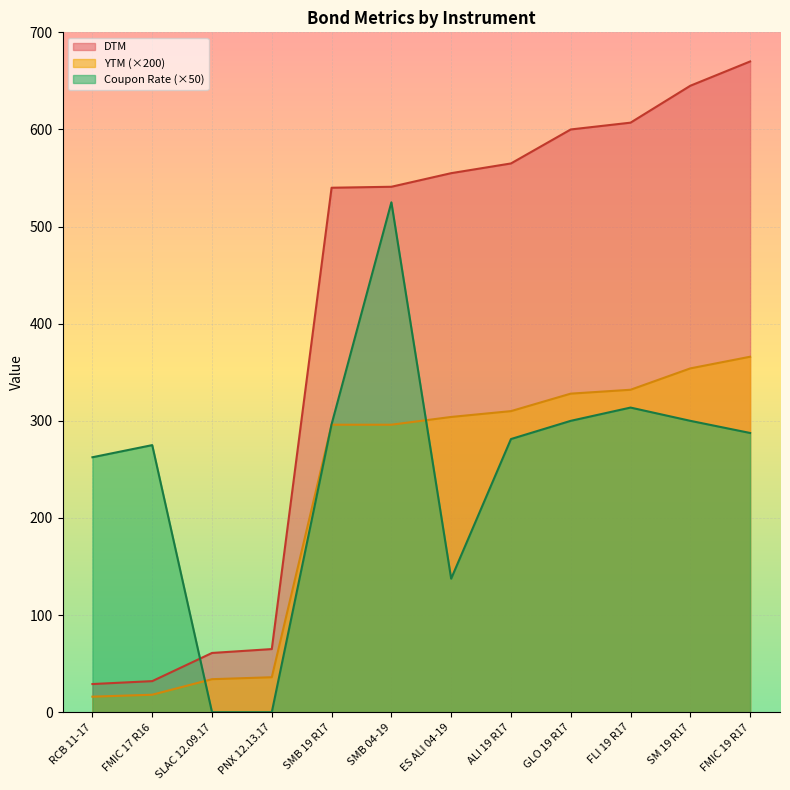

Which series has the largest range (max minus min)?

DTM